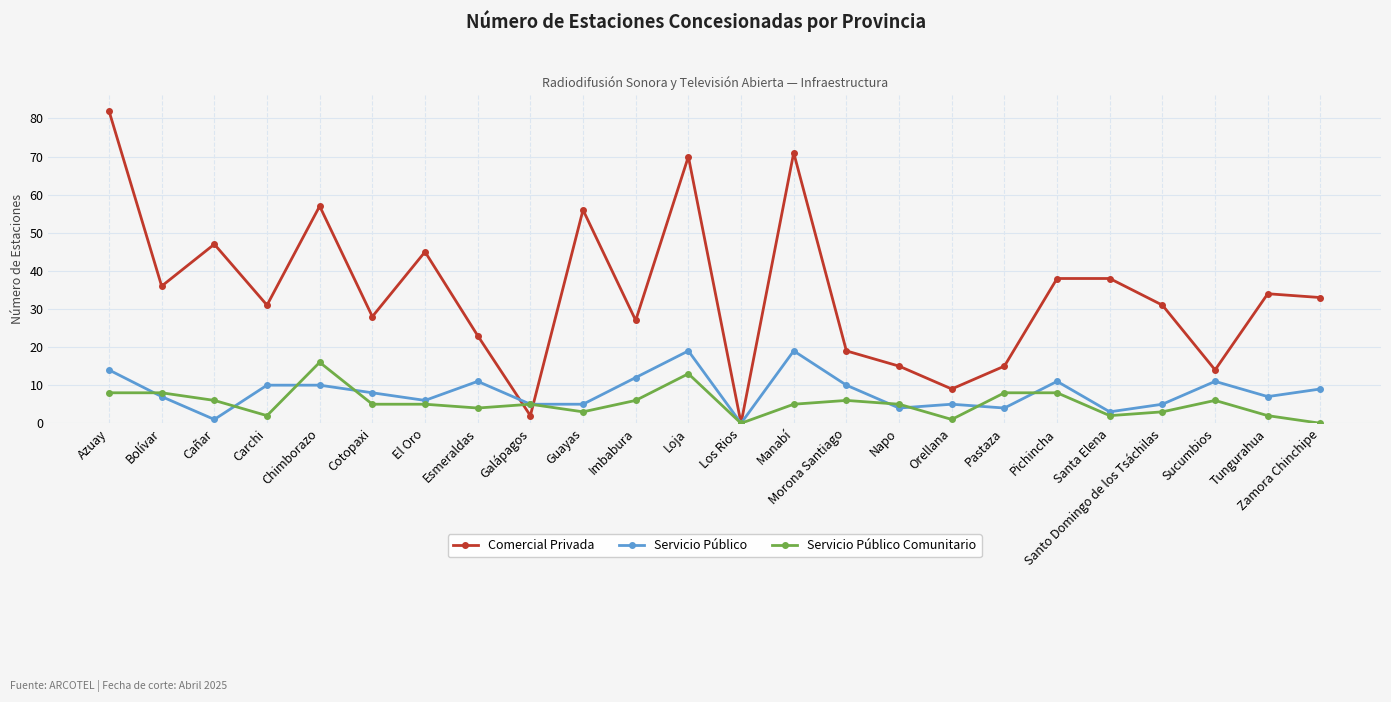

Is the value of Servicio Público Comunitario at Santo Domingo de los Tsáchilas greater than the value of Servicio Público at Pastaza?

No